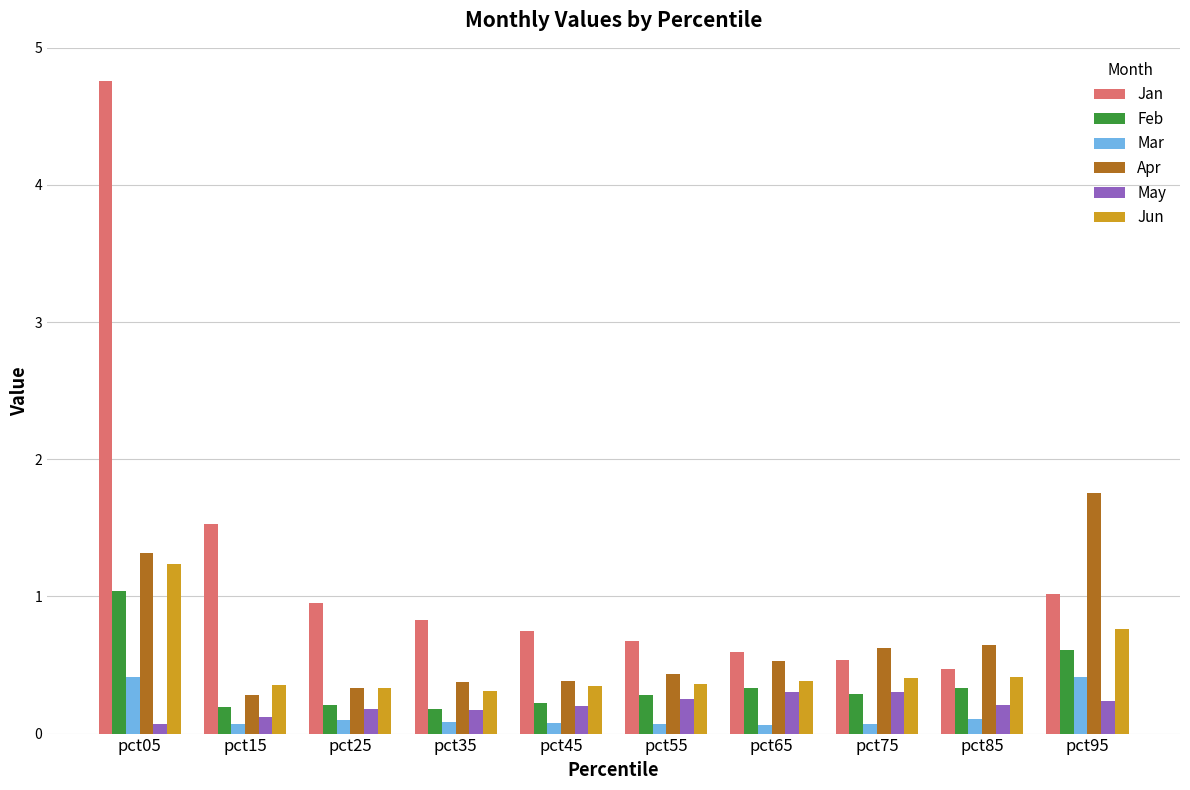

The value of Feb at pct65 is 0.5. True or false?

False